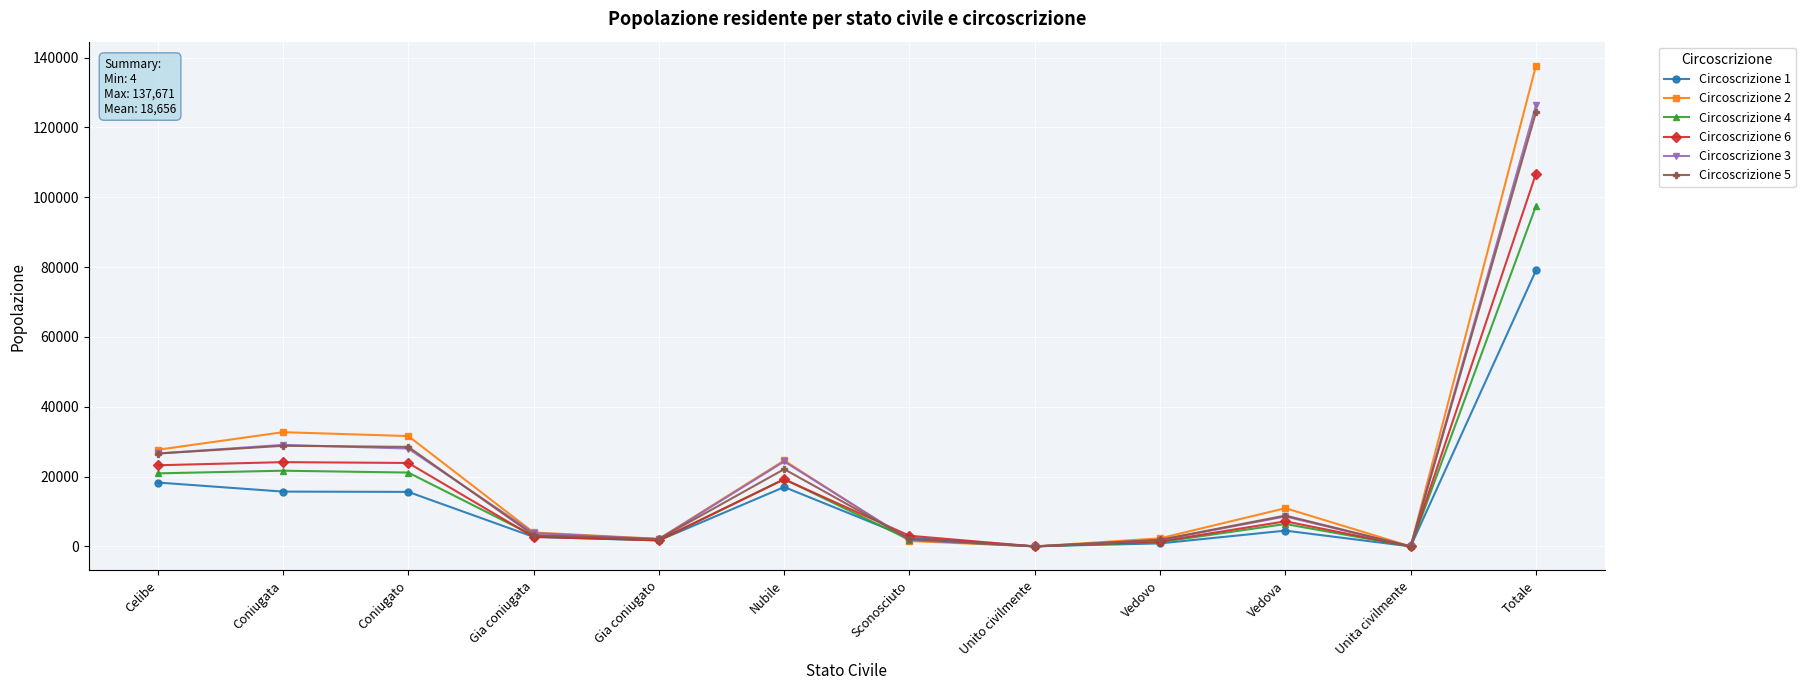

What is the sum of the Circoscrizione 2 values at Celibe and Sconosciuto?

29245